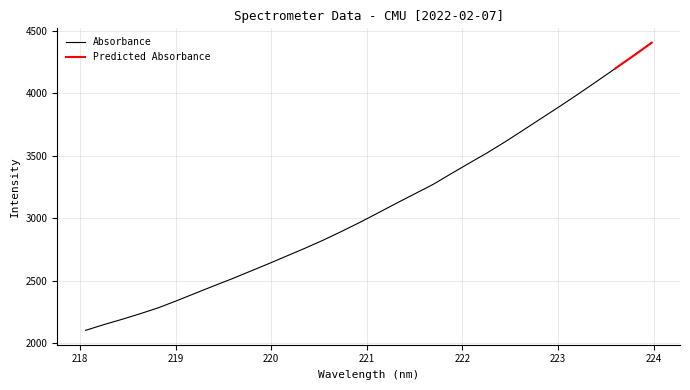

The chart shows a value of 2285.4 at 218.8244. True or false?

True